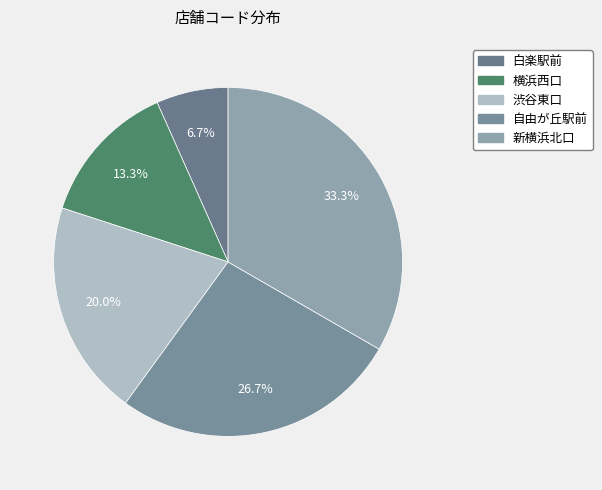

Which slice is the largest?

新横浜北口